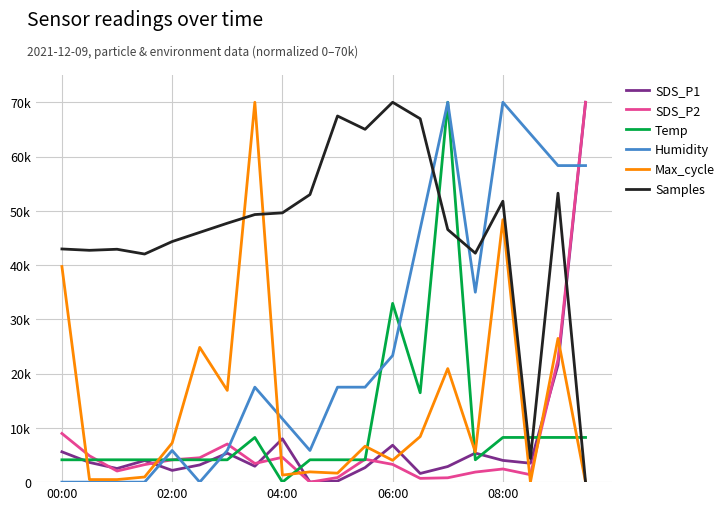

Is this an area chart (filled region under the line)?

No